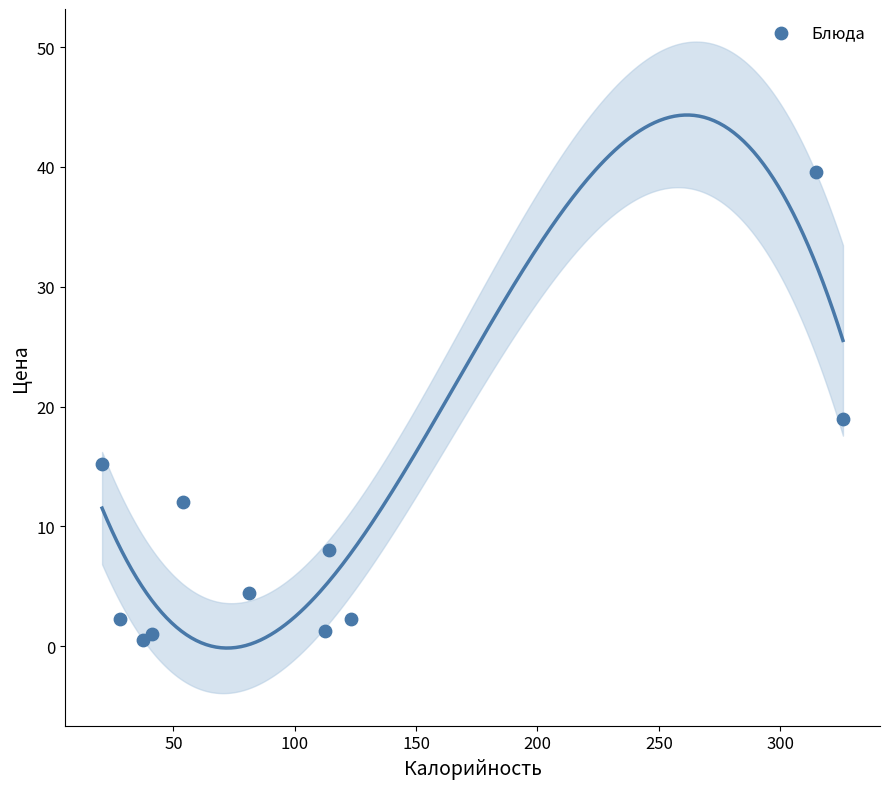

What is the average Y value?

9.6